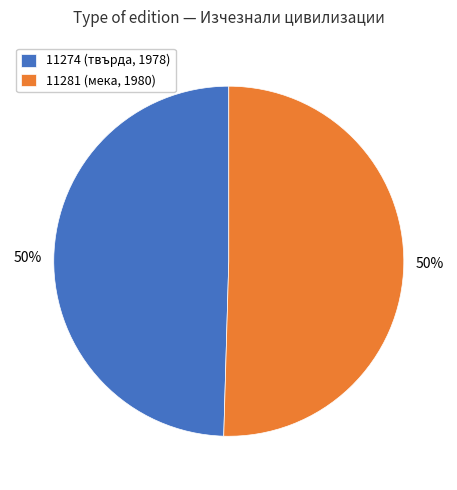

To the nearest percent, what is the average slice percentage?

50%